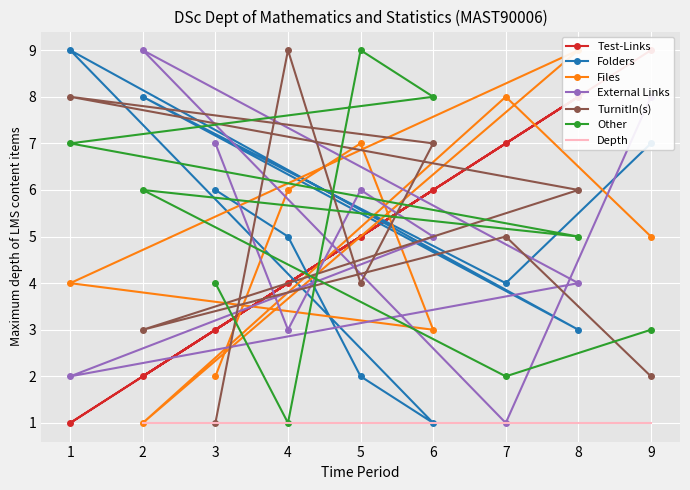

Is the value of Folders at 9 greater than the value of Other at 4?

Yes